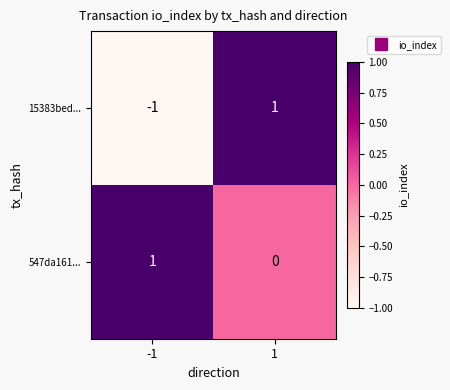

True or false: 15383bed... has a value of -2 at -1.

False